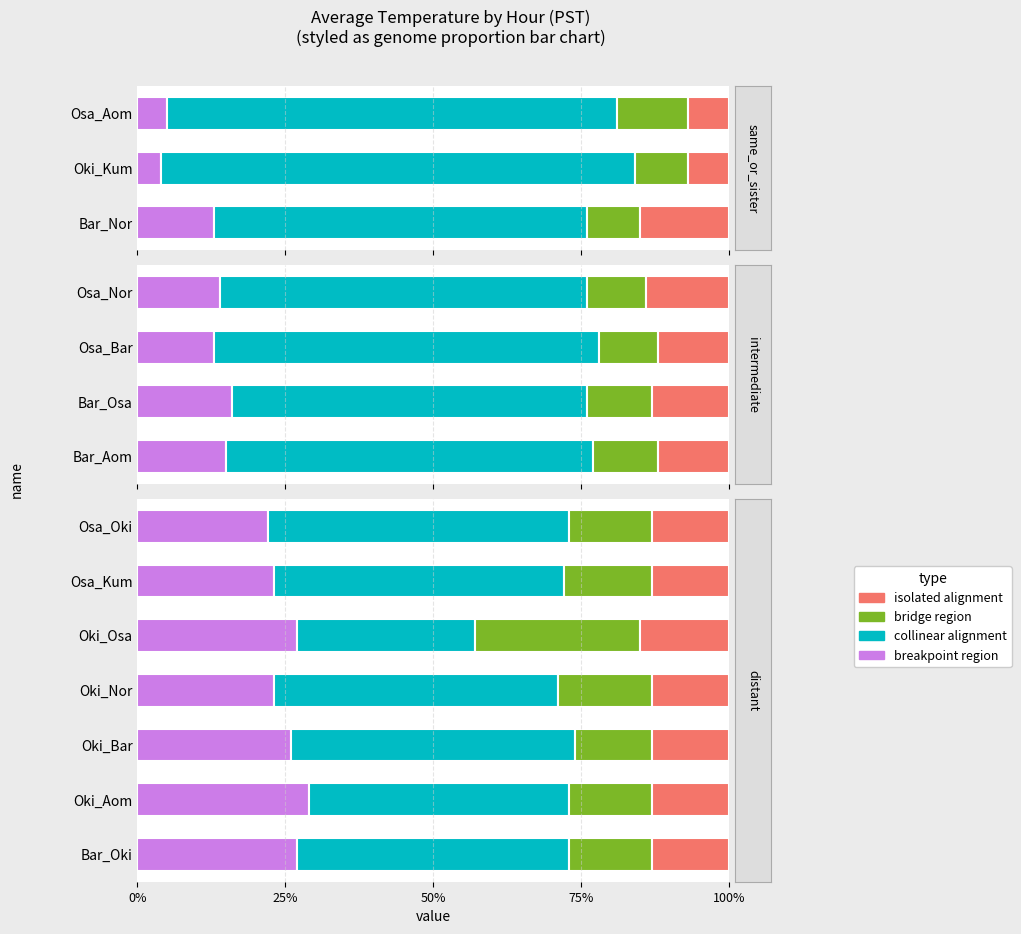

True or false: collinear_alignment has a value of 1.2 at Hour 4.

False